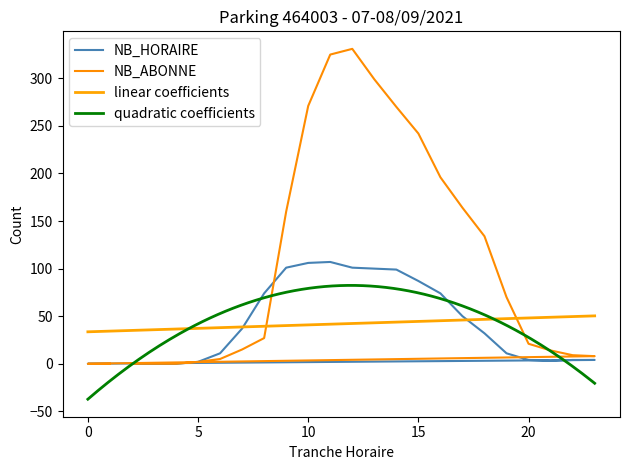

How many interior local valleys does the NB_HORAIRE series have?

1